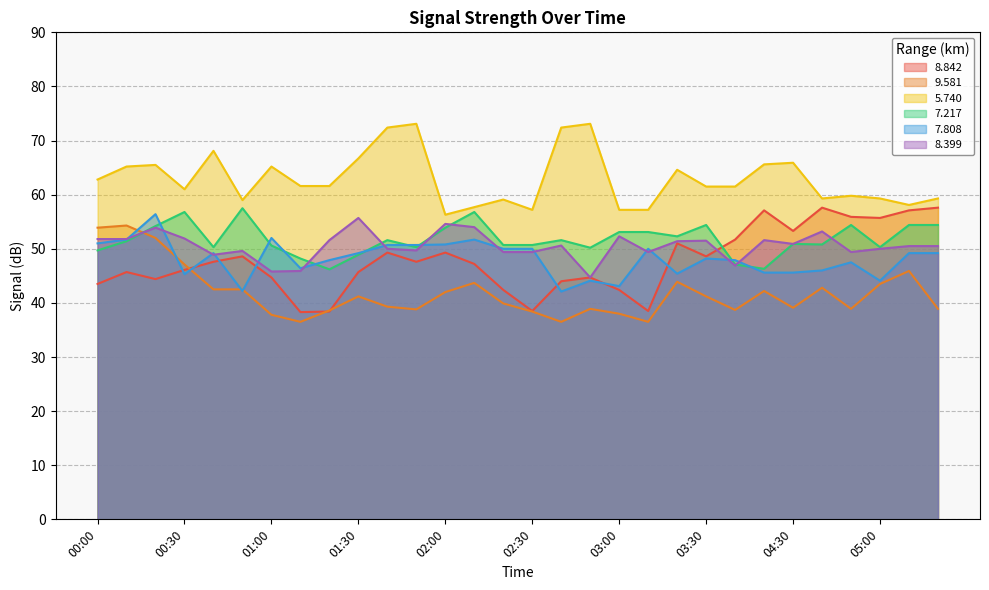

What is the difference between the   5.740 values at 02:50 and 02:20?

14.0